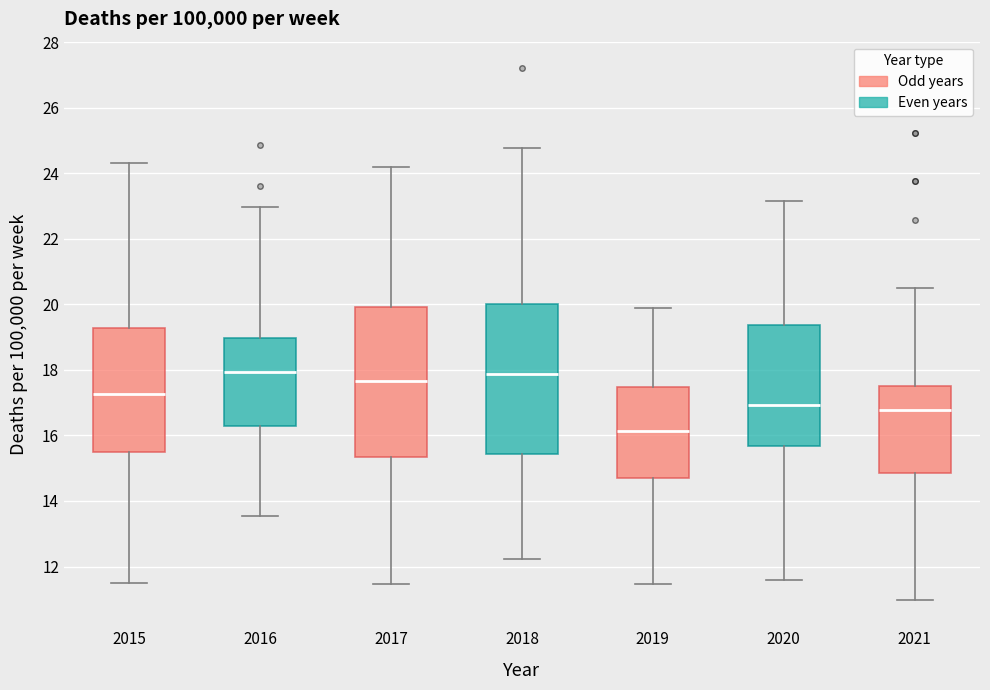

Where is the lower edge of the box at x = 2015 on the y-axis? The values are not printed on the chart, so give them approximately, as read against the axis.

15.6